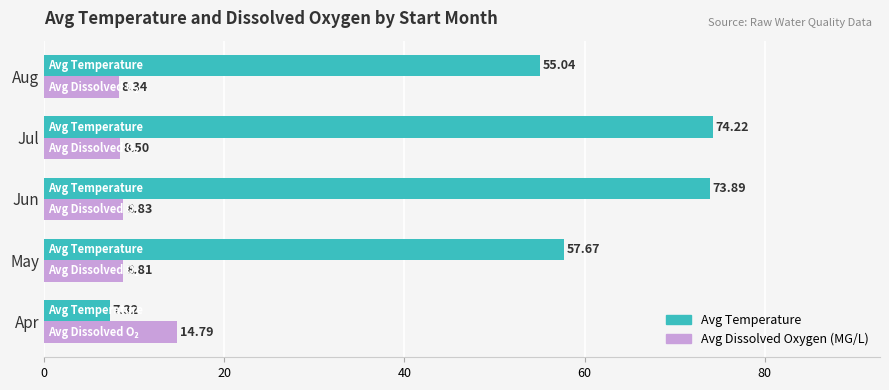

Which series has the widest spread of values?

Avg Temperature